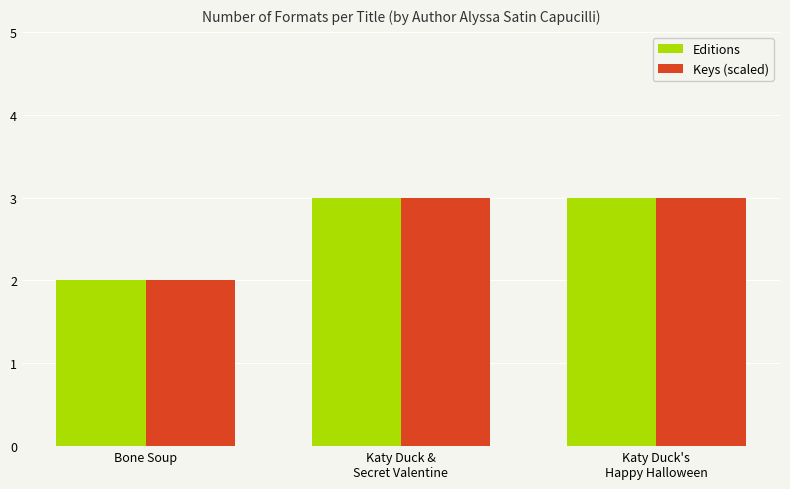

What is the total value across all series at Bone Soup?

4